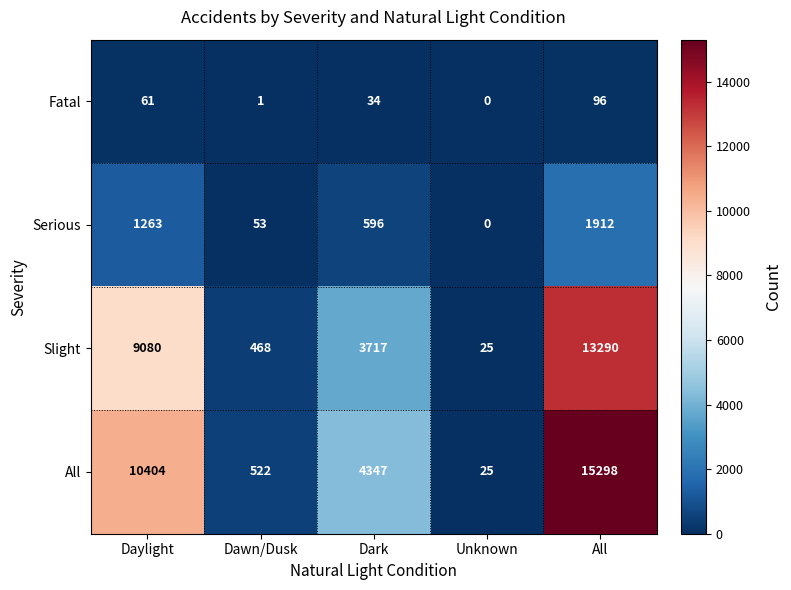

What is the average value of the Serious series?

765